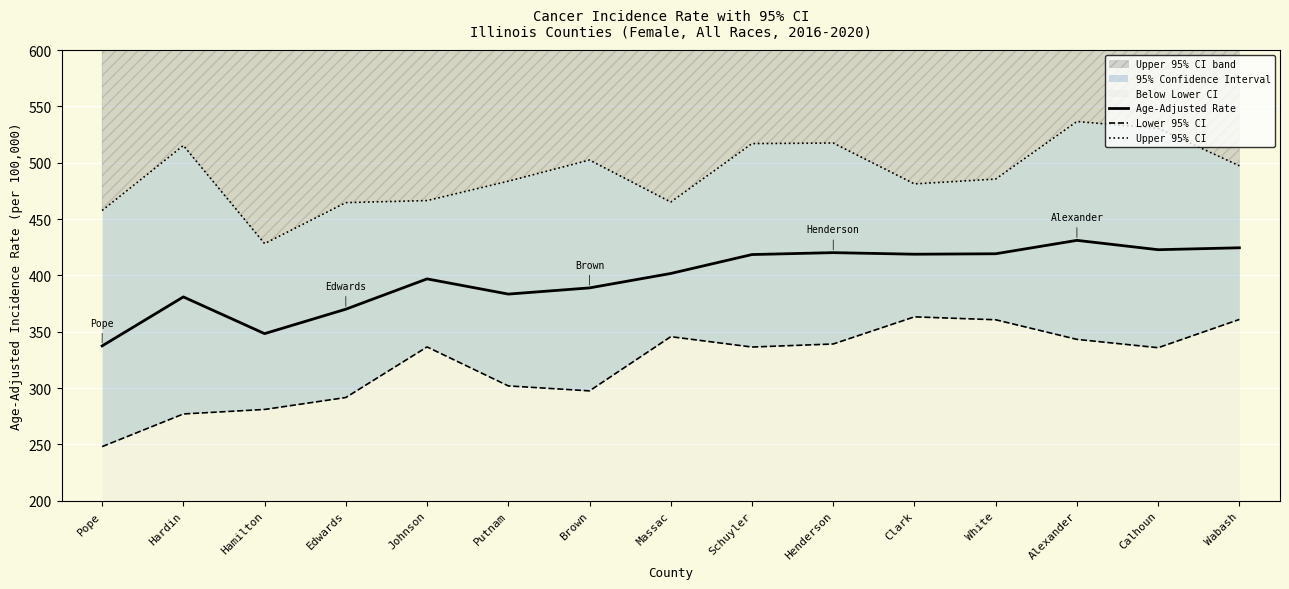

List the series in order of their peak value, highest first.

Upper 95% CI, Age-Adjusted Rate, Lower 95% CI